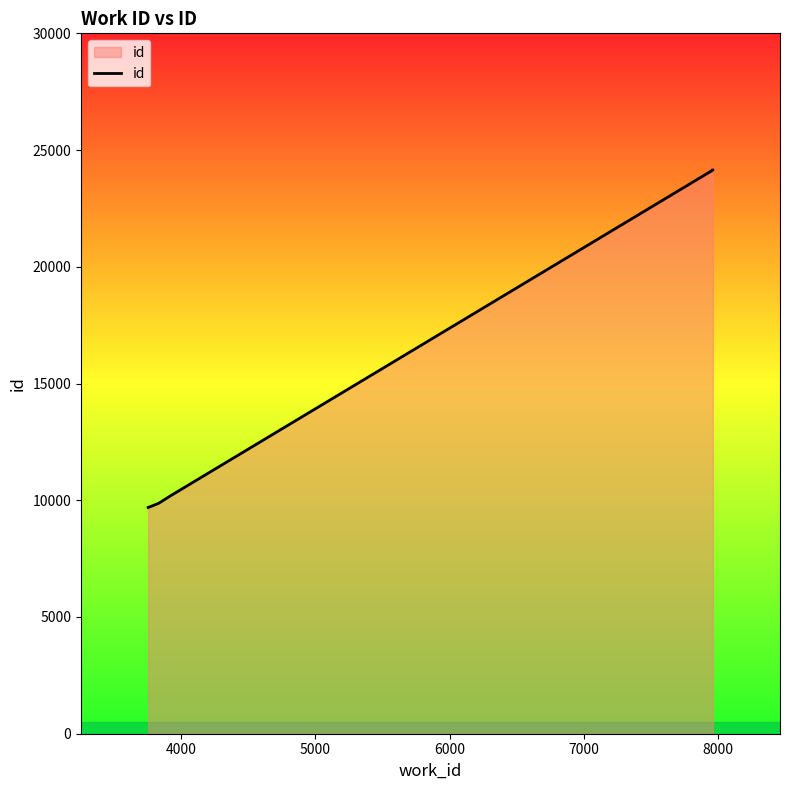

Count the number of values greater than 10166.

2